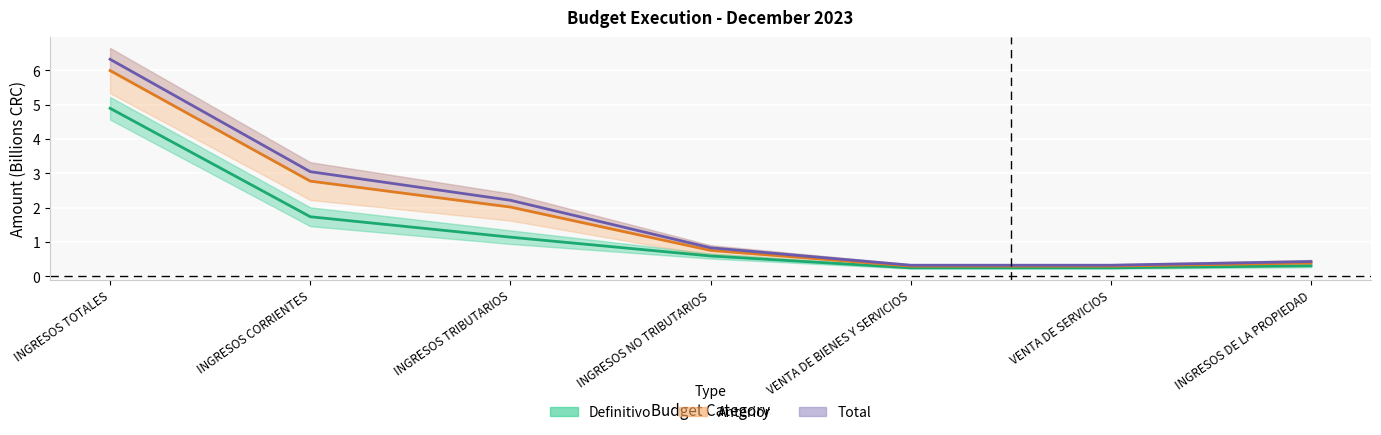

Which has a higher value, VENTA DE SERVICIOS or VENTA DE BIENES Y SERVICIOS?

VENTA DE SERVICIOS